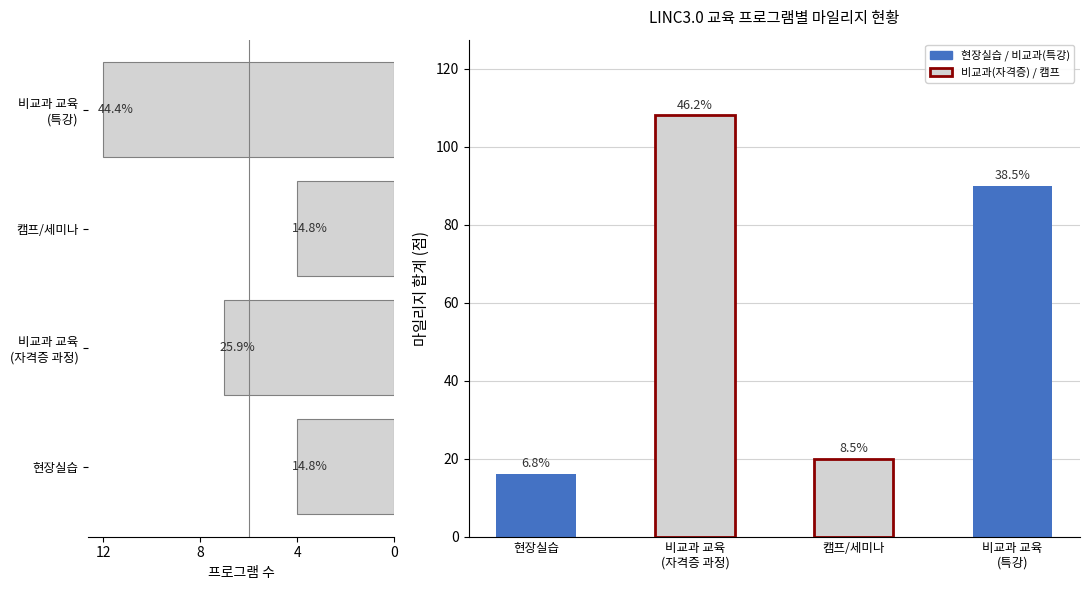

What is the change in value from 캠프/세미나 to 비교과 교육 (특강)?

+8